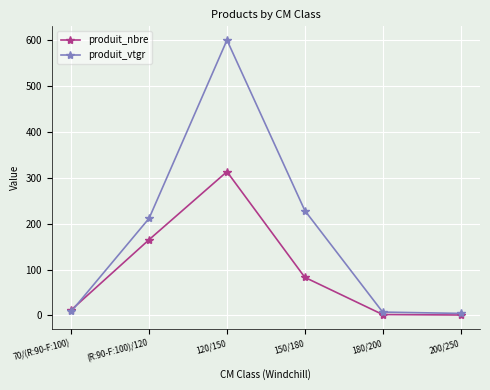

Read the produit_vtgr value at 150/180.

228.4